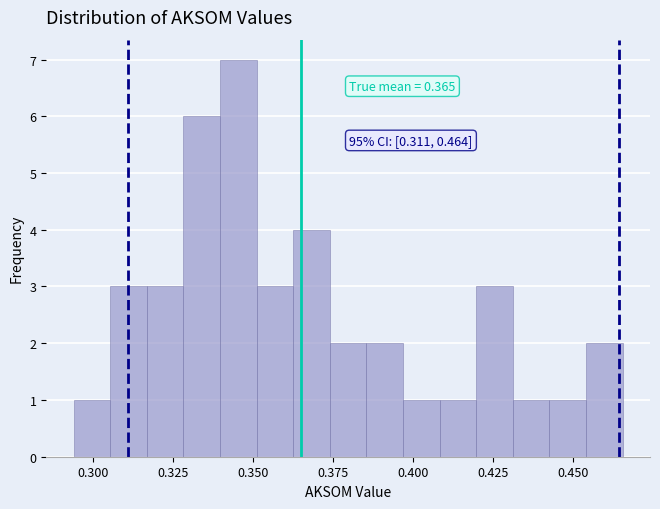

Read against the x-axis, roughly where is the centre of the tallest bar?

0.345